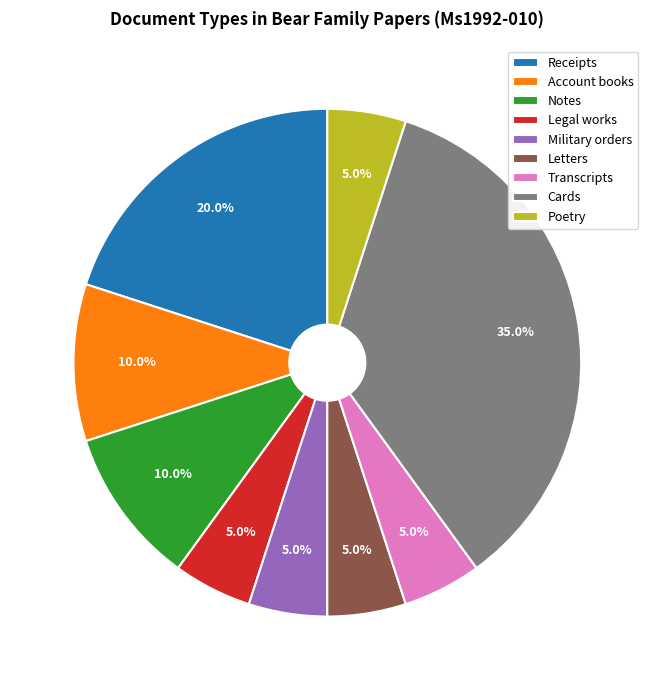

Combined, what portion of the pie is Poetry and Legal works?

10.0%